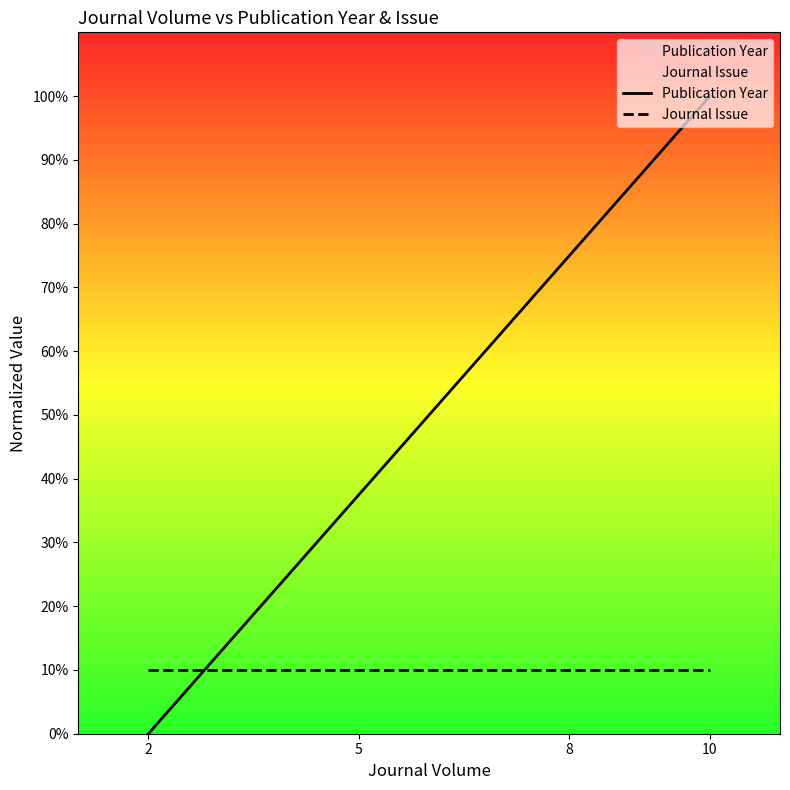

At which label does Publication Year reach its minimum?

2